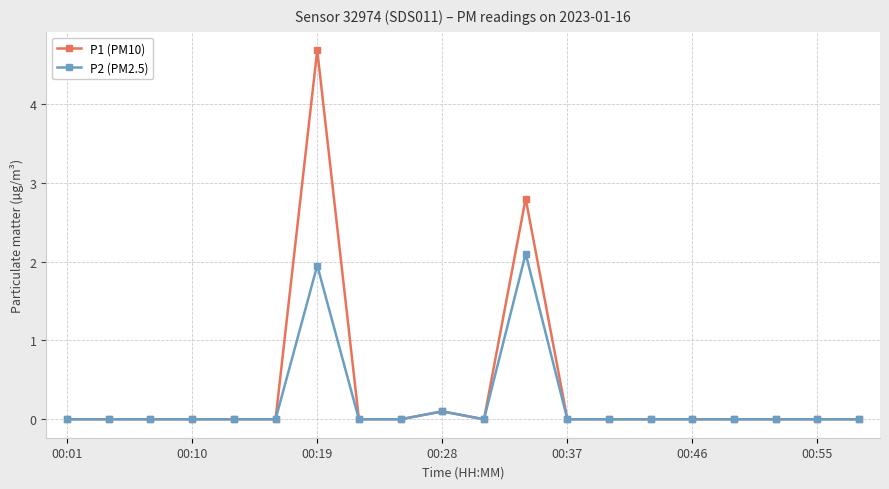

True or false: P1 (PM10) has more than 1 points higher than both neighbors.

True